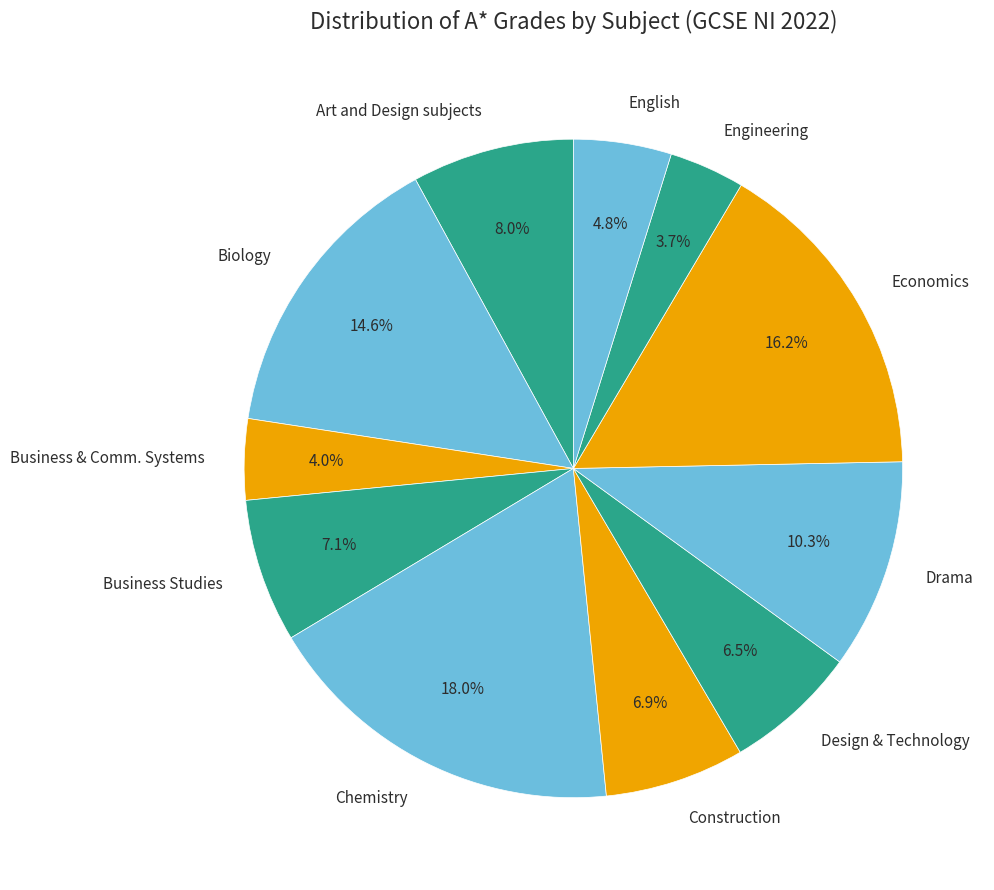

Is there a majority slice in this chart?

No